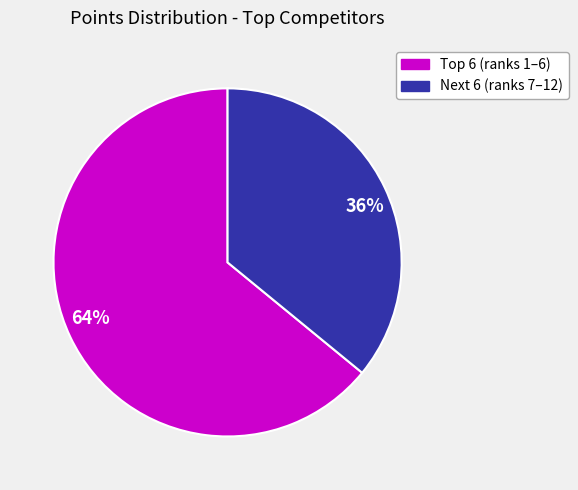

Between 64% and 36%, which is larger?

64%